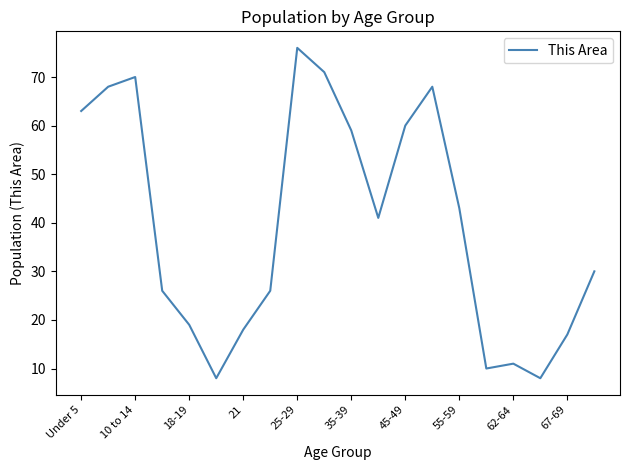

How many lines are shown in the chart?

1